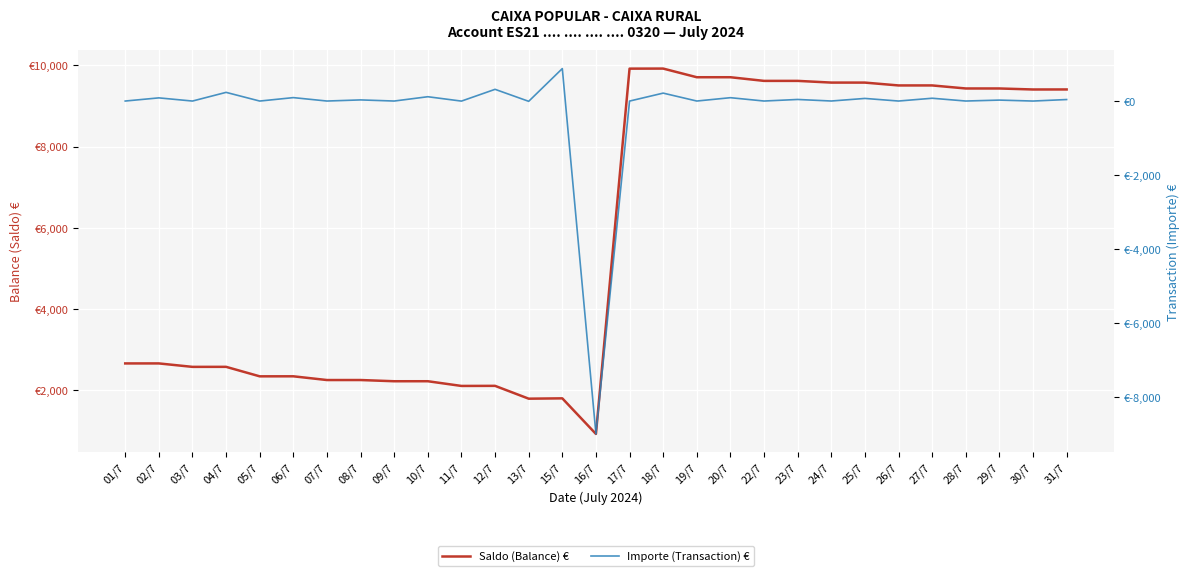

At how many categories does at least one series exceed -88?

29